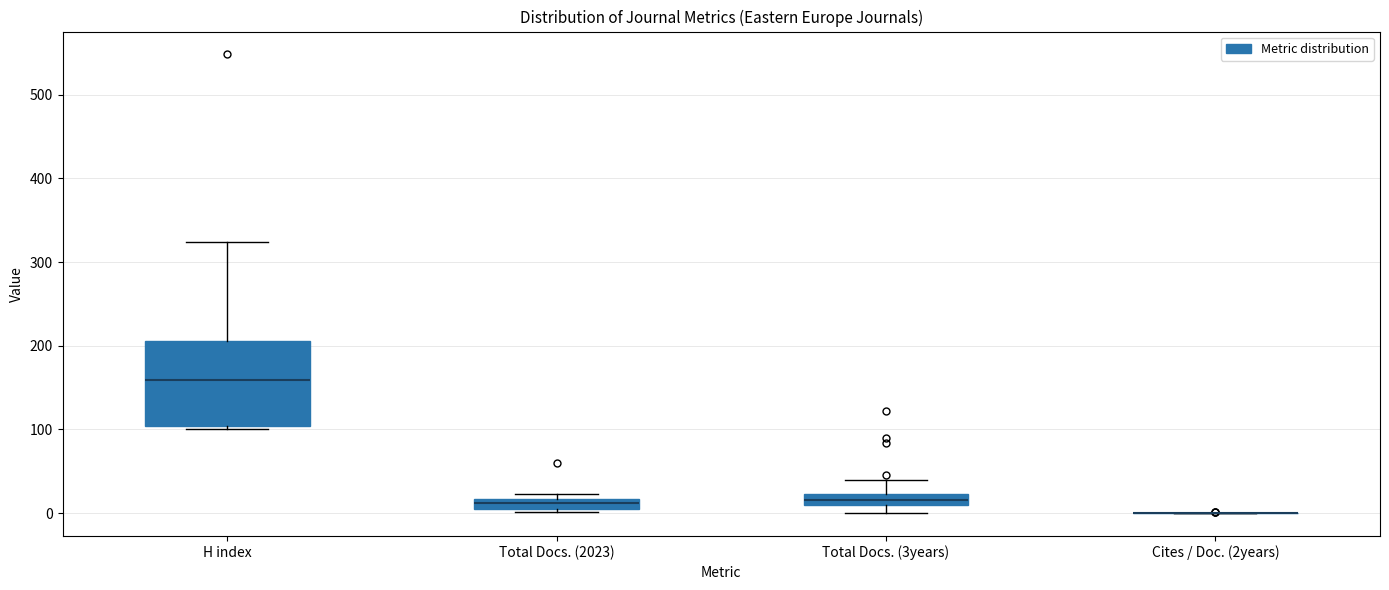

Comparing the boxes themselves (not the whiskers), which one is the tallest?

H index